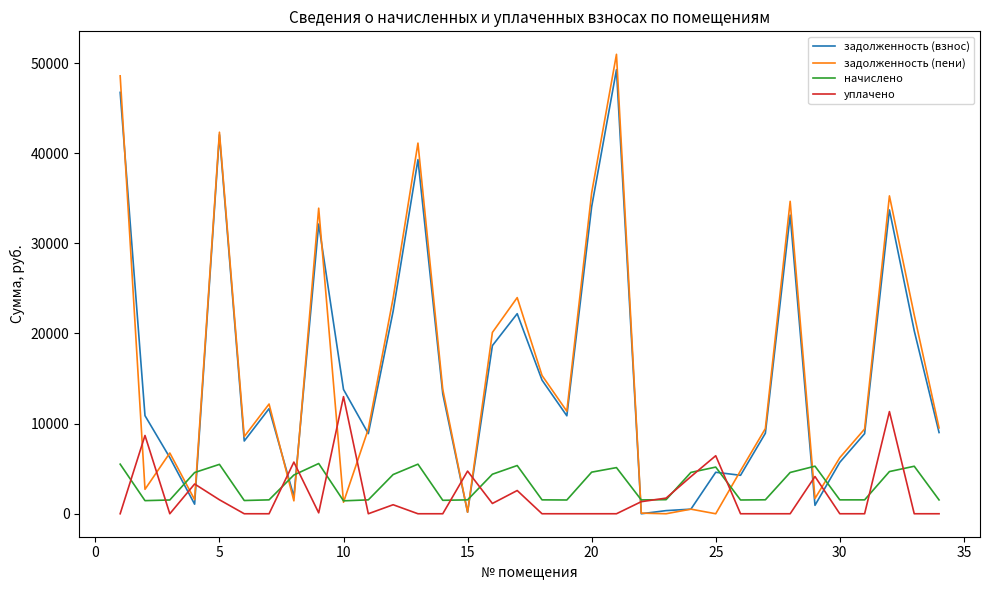

Rank the series by their maximum value, from lowest to highest.

начислено, уплачено, задолженность (взнос), задолженность (пени)